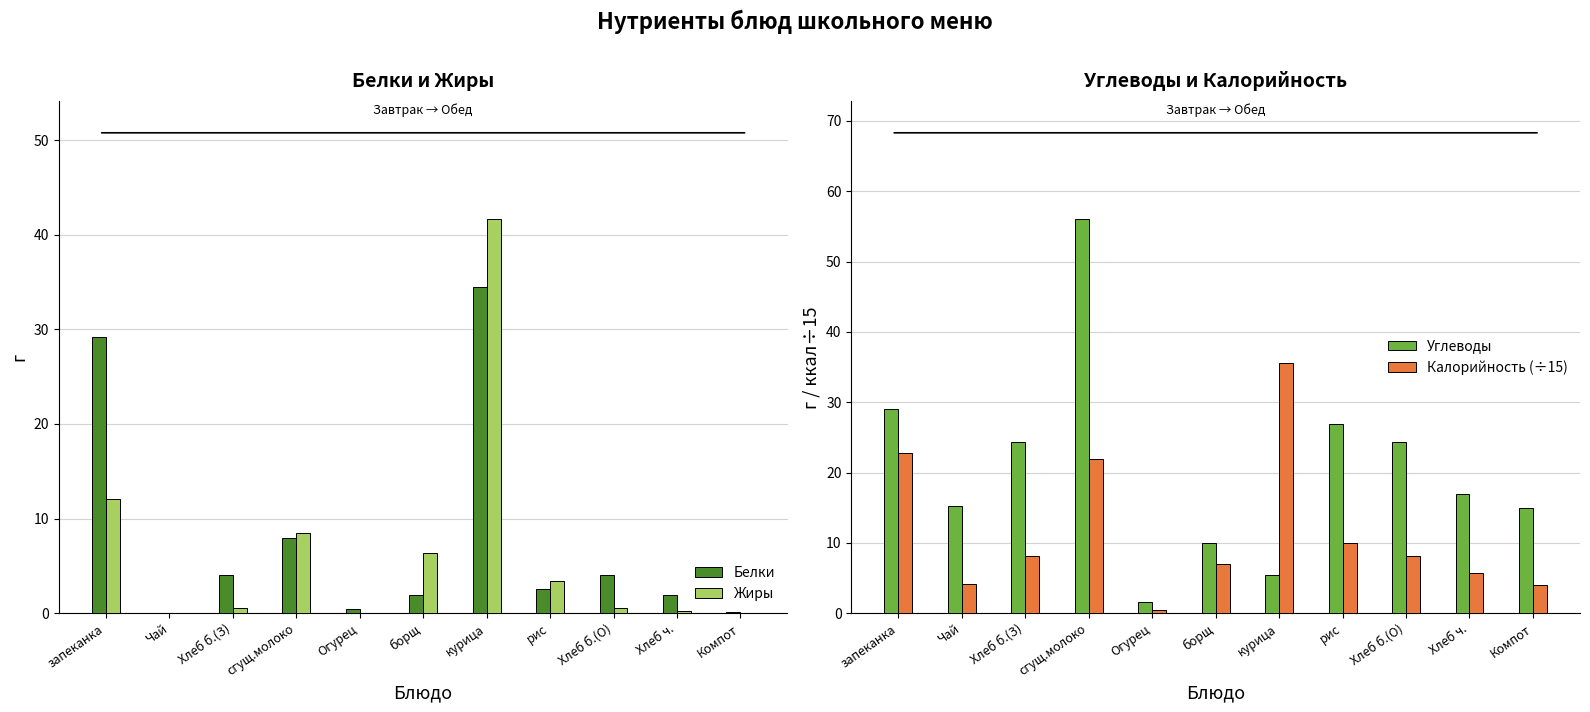

What is the difference between the maximum and minimum values in the Калорийность (÷15) series?

35.2